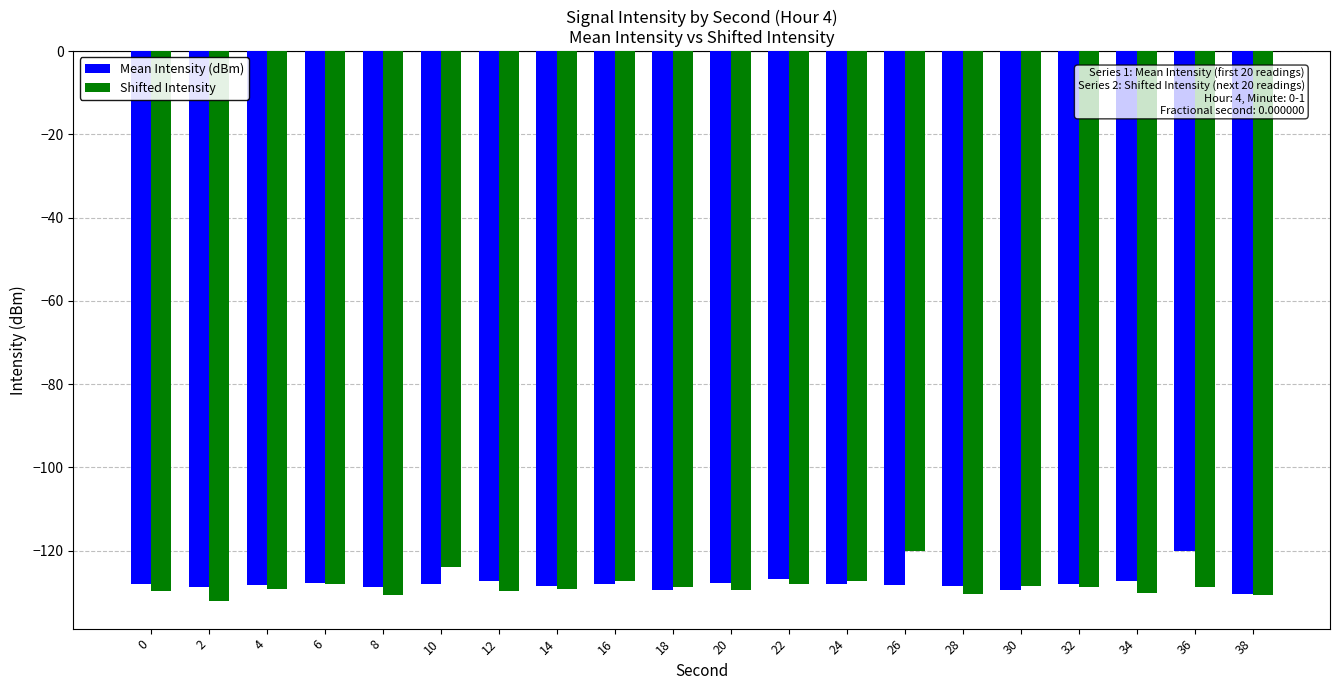

True or false: Shifted Intensity has a value of -208.4 at 6.

False